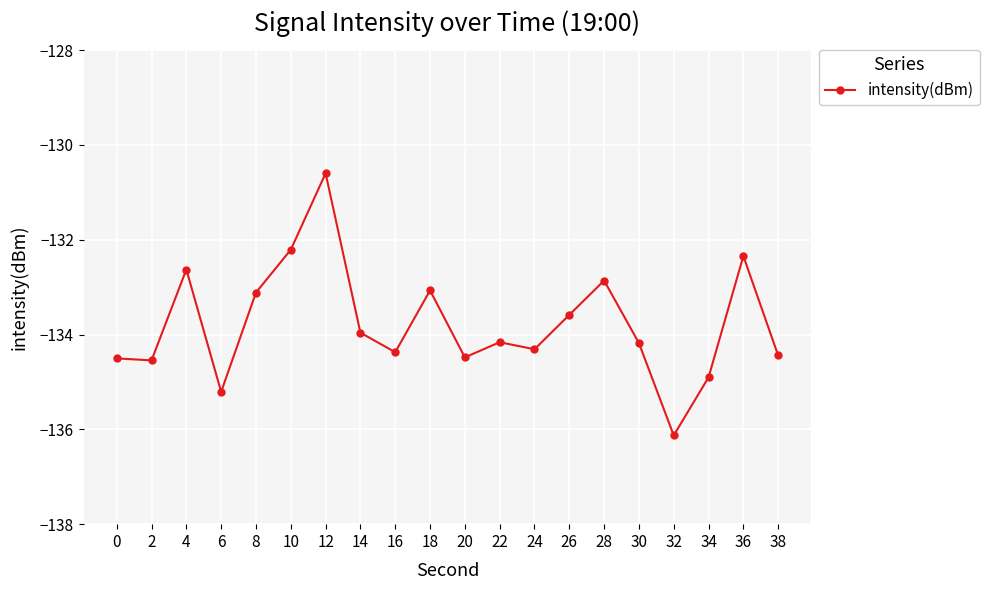

True or false: the data shows -53.0 at 8.

False